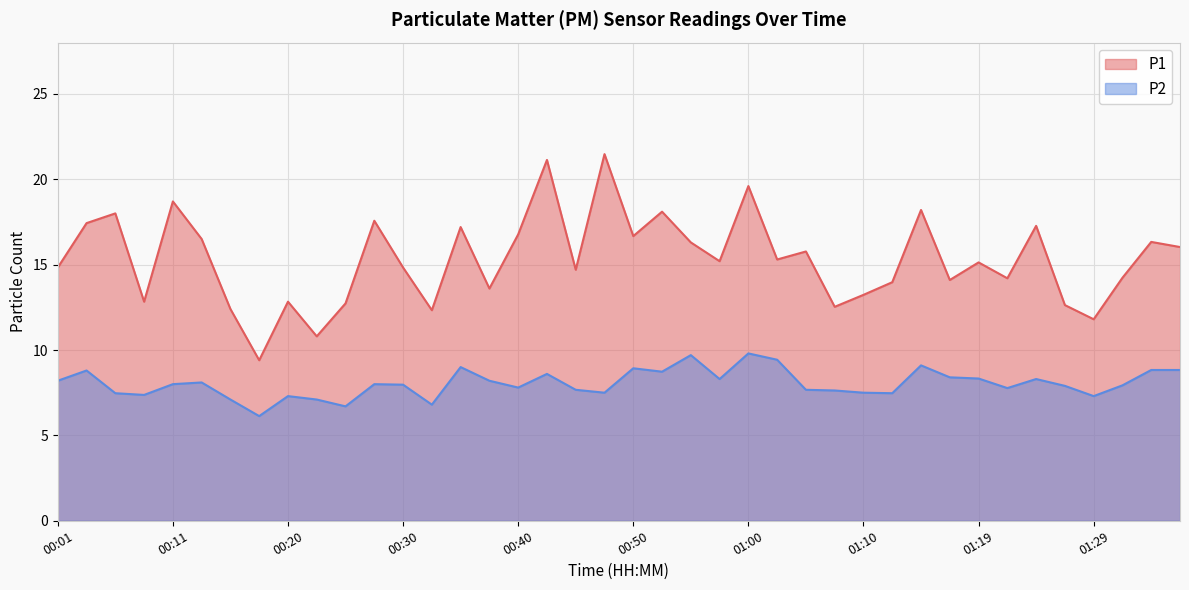

How many series are shown in this chart?

2